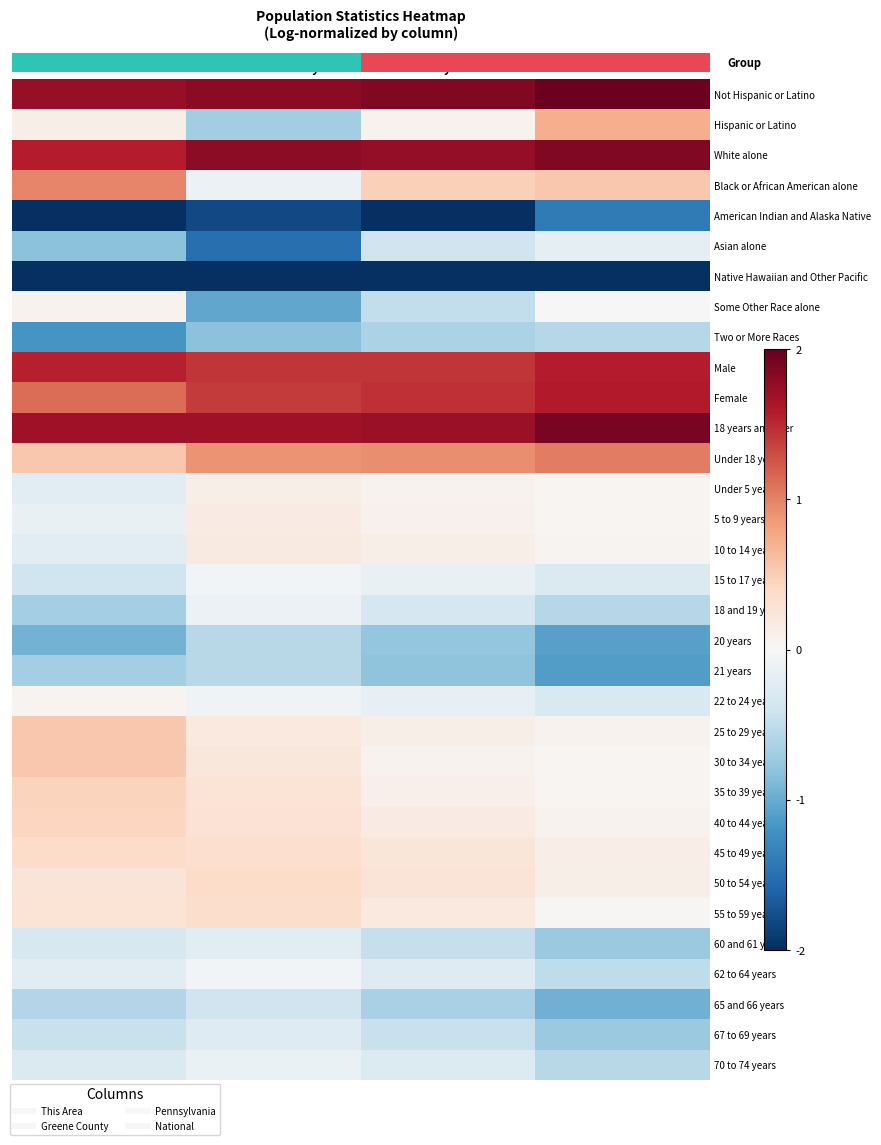

What is the lowest value of the Some Other Race alone series?

-1.0